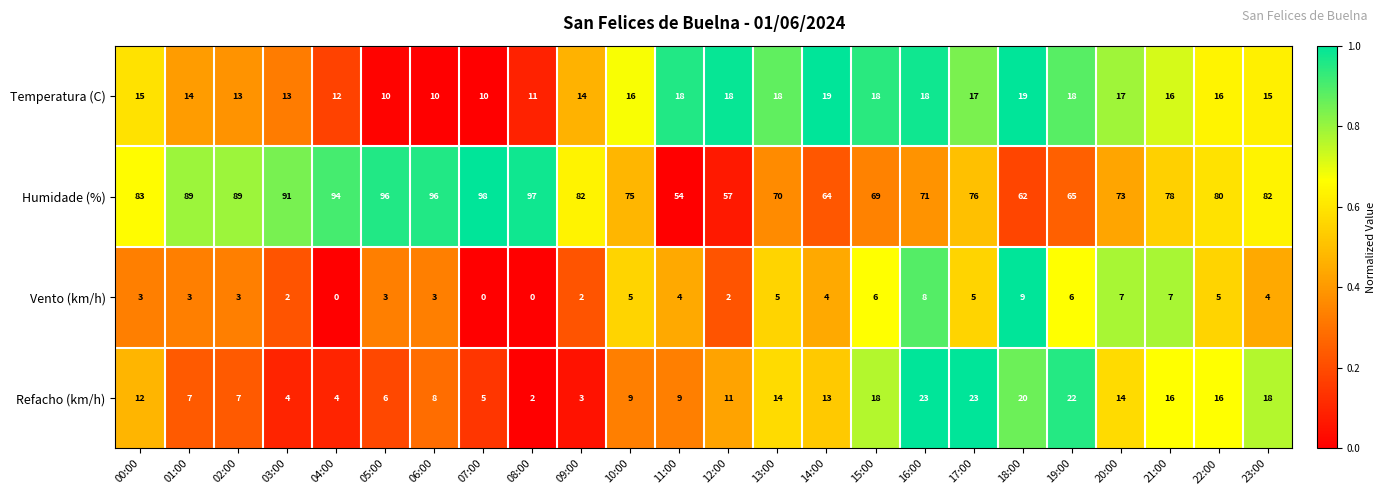

Count the number of categories in the chart.

24